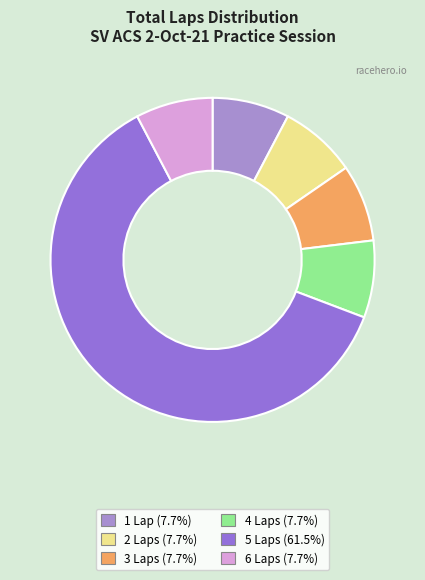

What percentage is the 6 Laps slice, to the nearest percent?

8%